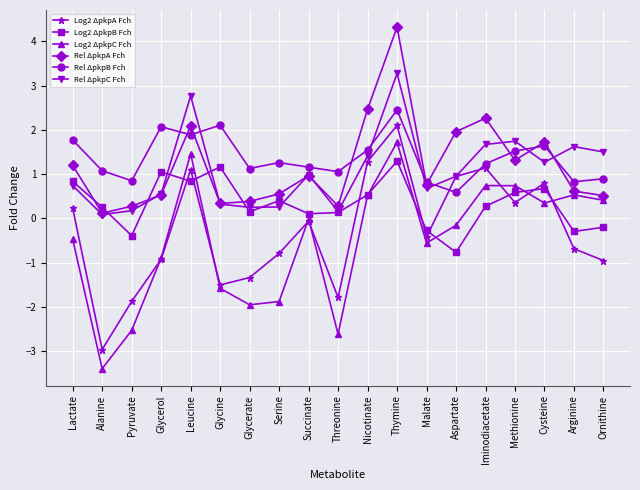

What is the lowest value of the Rel ΔpkpA Fch series?

0.1